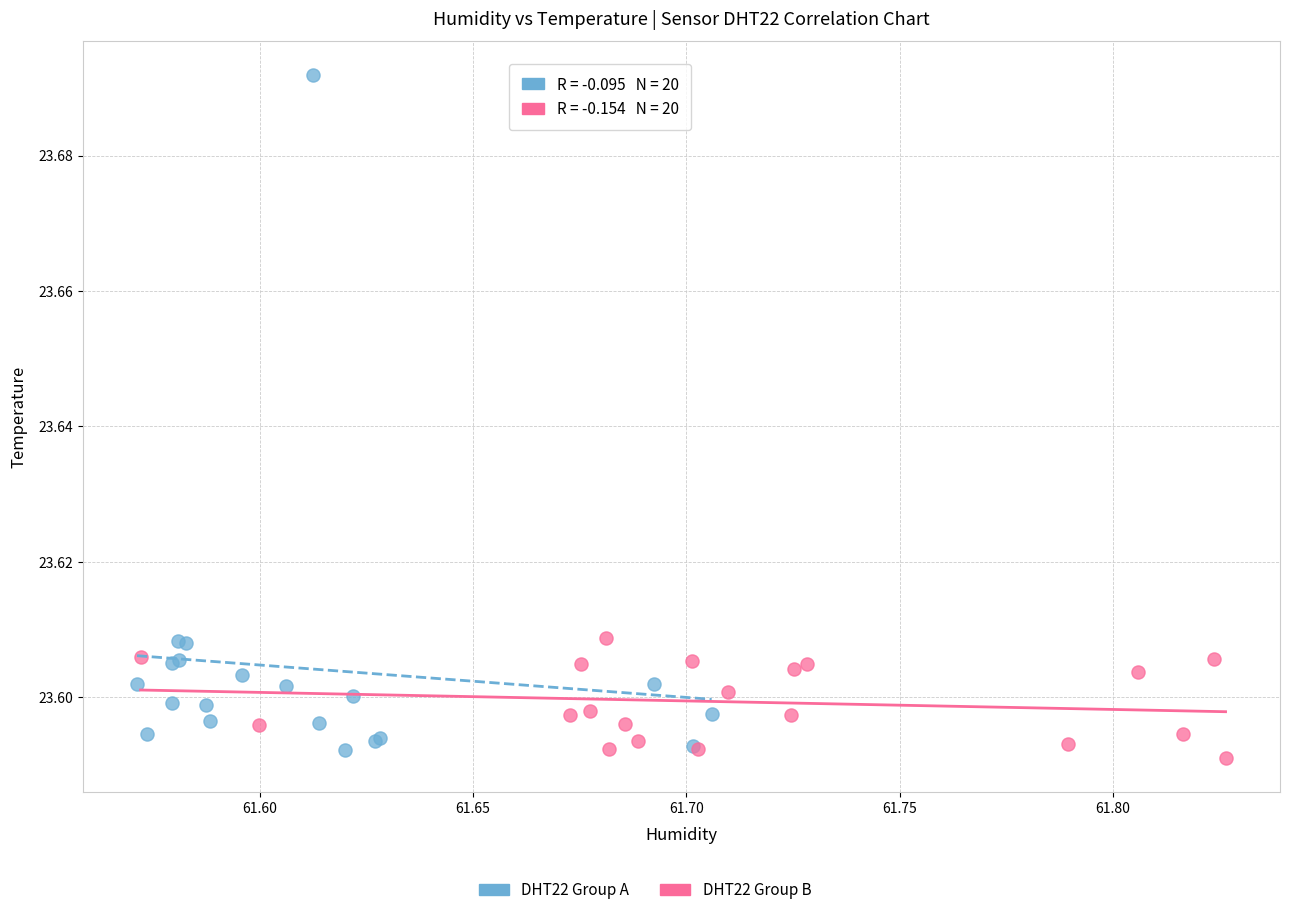

Which series has the widest spread of Y values?

DHT22 Group A